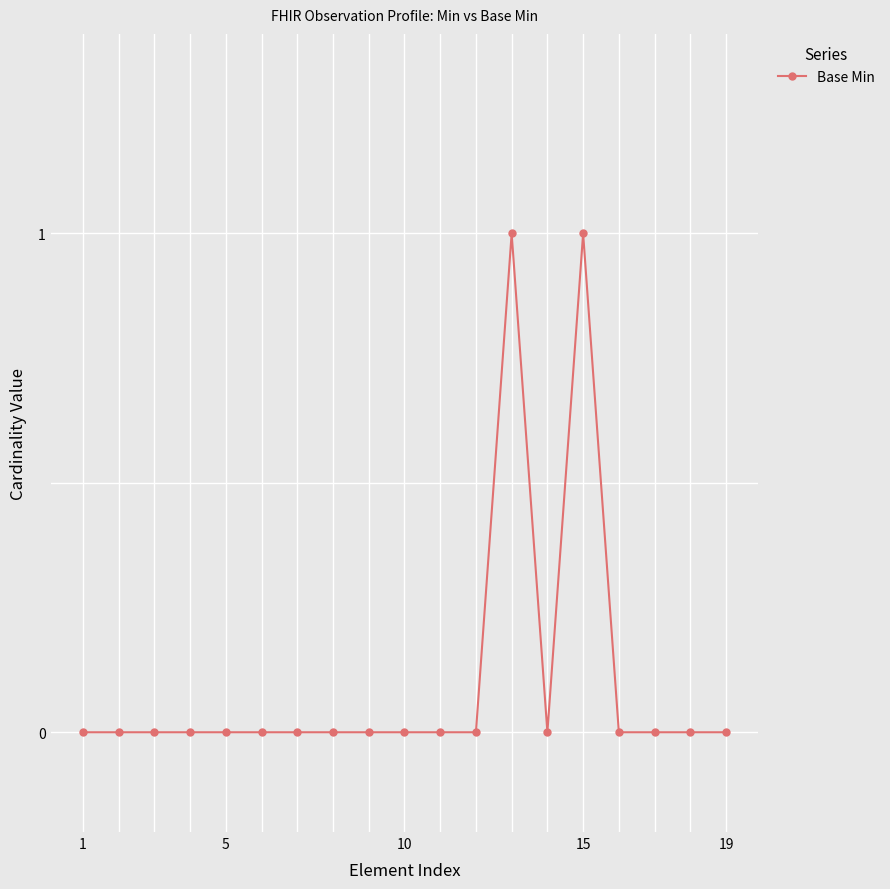

Reading left to right, extract all data points from this chart.

0	0	0	0	0	0	0	0	0	0	0	0	1	0	1	0	0	0	0